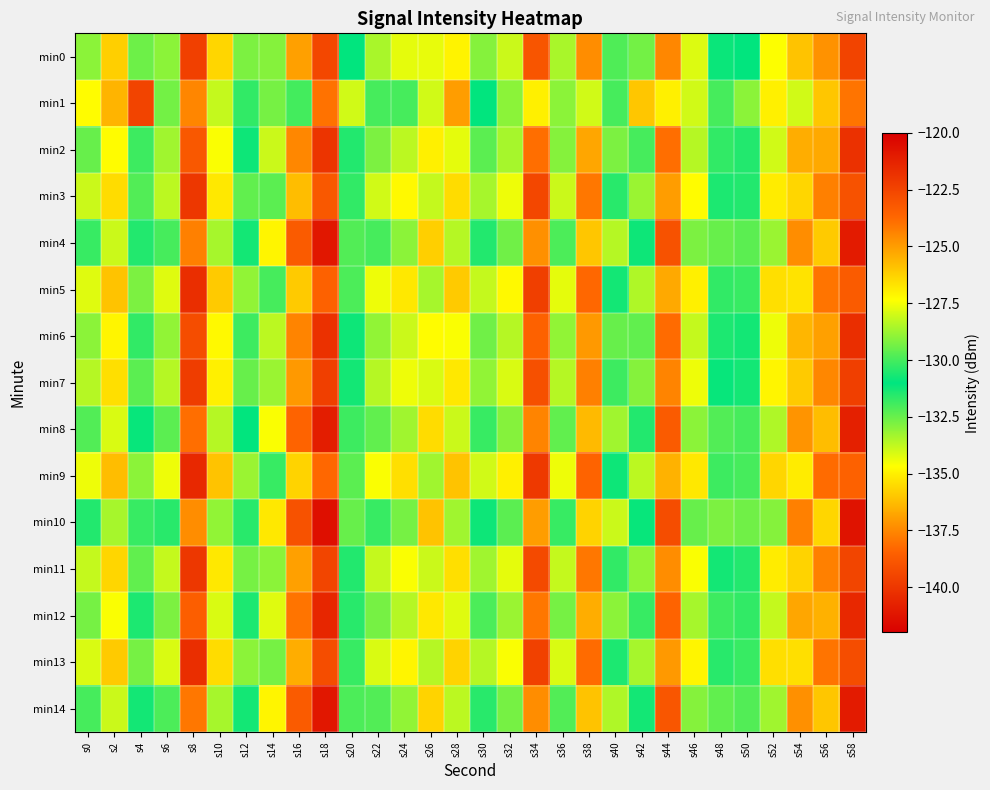

Reading left to right, what are all the values shown in this chart?

min0: s0=-129.0	s2=-126.2	s4=-129.4	s6=-129.0	s8=-122.3	s10=-126.4	s12=-129.2	s14=-132.9	s16=-136.9	s18=-139.4	s20=-131.0	s22=-128.6	s24=-127.7	s26=-134.3	s28=-127.1	s30=-129.1	s32=-128.1	s34=-123.1	s36=-128.6	s38=-124.6	s40=-132.2	s42=-129.3	s44=-137.5	s46=-127.9	s48=-131.1	s50=-131.0	s52=-127.4	s54=-136.1	s56=-124.8	s58=-139.5
min1: s0=-127.3	s2=-136.4	s4=-139.5	s6=-132.7	s8=-124.4	s10=-133.8	s12=-130.3	s14=-129.3	s16=-132.0	s18=-124.0	s20=-128.0	s22=-130.0	s24=-132.0	s26=-128.0	s28=-125.0	s30=-131.0	s32=-129.0	s34=-127.0	s36=-133.0	s38=-128.0	s40=-130.0	s42=-126.0	s44=-135.0	s46=-128.0	s48=-132.0	s50=-129.0	s52=-127.0	s54=-134.0	s56=-126.0	s58=-138.0
min2: s0=-129.5	s2=-127.3	s4=-130.1	s6=-128.7	s8=-123.2	s10=-127.4	s12=-130.8	s14=-133.9	s16=-137.5	s18=-140.1	s20=-131.5	s22=-129.2	s24=-128.3	s26=-135.0	s28=-127.7	s30=-129.7	s32=-128.6	s34=-123.9	s36=-129.1	s38=-125.2	s40=-132.8	s42=-130.0	s44=-138.1	s46=-128.4	s48=-131.7	s50=-131.5	s52=-128.0	s54=-136.6	s56=-125.3	s58=-140.2
min3: s0=-128.1	s2=-126.5	s4=-129.8	s6=-128.3	s8=-122.0	s10=-126.8	s12=-129.6	s14=-132.3	s16=-136.2	s18=-138.8	s20=-130.3	s22=-128.0	s24=-127.2	s26=-133.8	s28=-126.5	s30=-128.6	s32=-127.6	s34=-122.6	s36=-128.1	s38=-124.1	s40=-131.6	s42=-128.8	s44=-137.0	s46=-127.3	s48=-130.6	s50=-130.5	s52=-126.9	s54=-135.6	s56=-124.3	s58=-139.0
min4: s0=-130.2	s2=-128.1	s4=-131.5	s6=-130.0	s8=-124.3	s10=-128.6	s12=-131.3	s14=-134.9	s16=-138.7	s18=-141.1	s20=-132.2	s22=-130.0	s24=-129.0	s26=-135.8	s28=-128.4	s30=-130.5	s32=-129.4	s34=-124.7	s36=-129.9	s38=-126.0	s40=-133.6	s42=-130.8	s44=-139.0	s46=-129.2	s48=-132.5	s50=-132.3	s52=-128.8	s54=-137.4	s56=-126.1	s58=-141.0
min5: s0=-127.8	s2=-125.9	s4=-129.2	s6=-127.8	s8=-121.7	s10=-126.1	s12=-128.9	s14=-132.0	s16=-135.9	s18=-138.5	s20=-129.9	s22=-127.6	s24=-126.8	s26=-133.4	s28=-126.1	s30=-128.2	s32=-127.2	s34=-122.3	s36=-127.7	s38=-123.7	s40=-131.3	s42=-128.5	s44=-136.7	s46=-127.0	s48=-130.3	s50=-130.2	s52=-126.6	s54=-135.3	s56=-124.0	s58=-138.7
min6: s0=-129.0	s2=-127.1	s4=-130.3	s6=-128.9	s8=-122.8	s10=-127.2	s12=-130.1	s14=-133.7	s16=-137.6	s18=-140.2	s20=-131.2	s22=-128.9	s24=-128.1	s26=-134.7	s28=-127.4	s30=-129.4	s32=-128.4	s34=-123.5	s36=-128.9	s38=-124.9	s40=-132.5	s42=-129.6	s44=-138.2	s46=-128.2	s48=-131.4	s50=-131.3	s52=-127.6	s54=-136.4	s56=-125.1	s58=-140.3
min7: s0=-128.4	s2=-126.6	s4=-129.7	s6=-128.4	s8=-122.2	s10=-127.0	s12=-129.5	s14=-133.2	s16=-137.1	s18=-139.7	s20=-130.7	s22=-128.4	s24=-127.6	s26=-134.1	s28=-126.8	s30=-128.9	s32=-127.9	s34=-122.9	s36=-128.4	s38=-124.3	s40=-131.9	s42=-129.1	s44=-137.6	s46=-127.6	s48=-130.9	s50=-130.7	s52=-127.1	s54=-135.9	s56=-124.5	s58=-139.7
min8: s0=-129.8	s2=-127.9	s4=-131.1	s6=-129.7	s8=-123.9	s10=-128.4	s12=-131.0	s14=-134.6	s16=-138.4	s18=-140.9	s20=-131.9	s22=-129.6	s24=-128.7	s26=-135.5	s28=-128.1	s30=-130.2	s32=-129.1	s34=-124.4	s36=-129.6	s38=-125.7	s40=-133.3	s42=-130.5	s44=-138.7	s46=-129.0	s48=-132.2	s50=-132.0	s52=-128.5	s54=-137.2	s56=-125.8	s58=-140.8
min9: s0=-127.6	s2=-125.8	s4=-129.0	s6=-127.6	s8=-121.5	s10=-125.9	s12=-128.8	s14=-131.8	s16=-135.7	s18=-138.3	s20=-129.7	s22=-127.4	s24=-126.6	s26=-133.3	s28=-125.9	s30=-128.0	s32=-127.0	s34=-122.1	s36=-127.6	s38=-123.6	s40=-131.2	s42=-128.3	s44=-136.5	s46=-126.8	s48=-130.1	s50=-130.0	s52=-126.4	s54=-135.1	s56=-123.8	s58=-138.5
min10: s0=-130.5	s2=-128.6	s4=-131.8	s6=-130.4	s8=-124.6	s10=-128.9	s12=-131.6	s14=-135.2	s16=-139.0	s18=-141.4	s20=-132.5	s22=-130.2	s24=-129.3	s26=-136.1	s28=-128.7	s30=-130.8	s32=-129.7	s34=-125.0	s36=-130.2	s38=-126.3	s40=-133.9	s42=-131.1	s44=-139.2	s46=-129.5	s48=-132.8	s50=-132.6	s52=-129.1	s54=-137.7	s56=-126.4	s58=-141.3
min11: s0=-128.2	s2=-126.4	s4=-129.6	s6=-128.2	s8=-122.0	s10=-126.8	s12=-129.3	s14=-133.0	s16=-136.9	s18=-139.5	s20=-130.5	s22=-128.2	s24=-127.4	s26=-133.9	s28=-126.6	s30=-128.7	s32=-127.7	s34=-122.7	s36=-128.2	s38=-124.1	s40=-131.7	s42=-128.9	s44=-137.4	s46=-127.4	s48=-130.7	s50=-130.5	s52=-126.9	s54=-135.7	s56=-124.3	s58=-139.5
min12: s0=-129.3	s2=-127.4	s4=-130.6	s6=-129.2	s8=-123.4	s10=-127.9	s12=-130.6	s14=-134.2	s16=-138.0	s18=-140.6	s20=-131.6	s22=-129.3	s24=-128.4	s26=-135.2	s28=-127.8	s30=-129.9	s32=-128.8	s34=-124.1	s36=-129.3	s38=-125.4	s40=-133.0	s42=-130.2	s44=-138.4	s46=-128.6	s48=-131.9	s50=-131.7	s52=-128.2	s54=-136.8	s56=-125.5	s58=-140.5
min13: s0=-127.9	s2=-126.1	s4=-129.3	s6=-127.9	s8=-121.7	s10=-126.5	s12=-129.0	s14=-132.7	s16=-136.6	s18=-139.2	s20=-130.2	s22=-127.9	s24=-127.1	s26=-133.6	s28=-126.3	s30=-128.4	s32=-127.4	s34=-122.4	s36=-127.9	s38=-123.8	s40=-131.4	s42=-128.6	s44=-137.1	s46=-127.1	s48=-130.4	s50=-130.2	s52=-126.6	s54=-135.4	s56=-124.0	s58=-139.2
min14: s0=-130.0	s2=-128.1	s4=-131.3	s6=-129.9	s8=-124.1	s10=-128.6	s12=-131.3	s14=-134.9	s16=-138.7	s18=-141.1	s20=-132.1	s22=-129.8	s24=-128.9	s26=-135.7	s28=-128.3	s30=-130.4	s32=-129.3	s34=-124.6	s36=-129.8	s38=-125.9	s40=-133.5	s42=-130.7	s44=-138.9	s46=-129.1	s48=-132.4	s50=-132.2	s52=-128.7	s54=-137.3	s56=-126.0	s58=-141.0